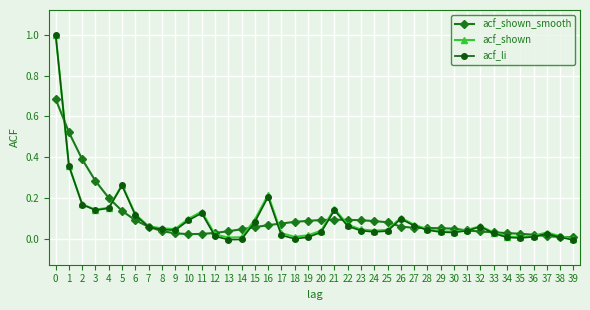

What is the maximum value for acf_shown?

1.0